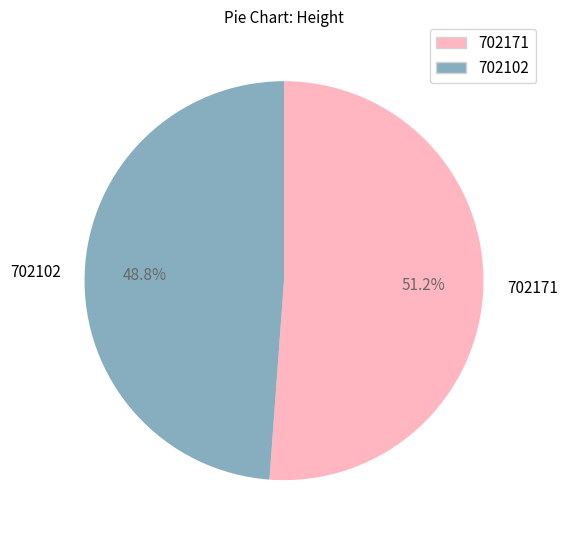

Is 702102 the majority of the pie?

No